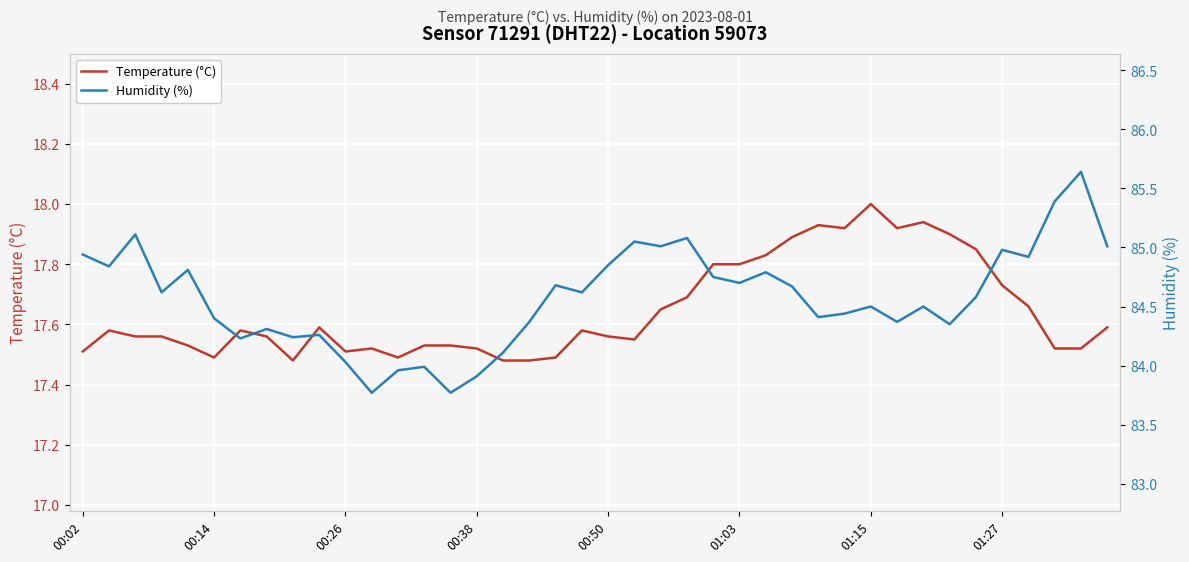

The value of Temperature (°C) at 34 is 17.9. True or false?

True